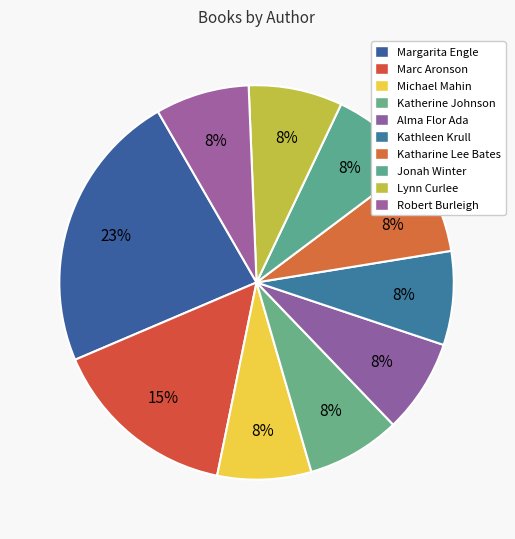

How many segments does this pie chart have?

10